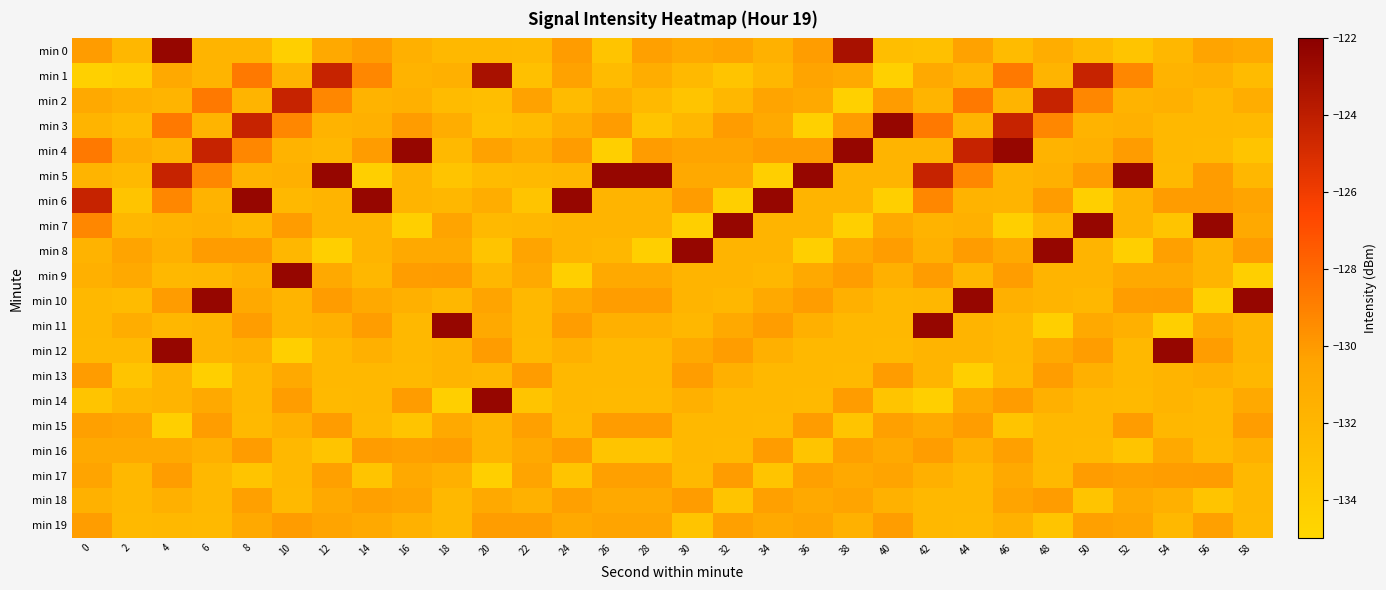

Which label corresponds to the largest value in the chart?

4